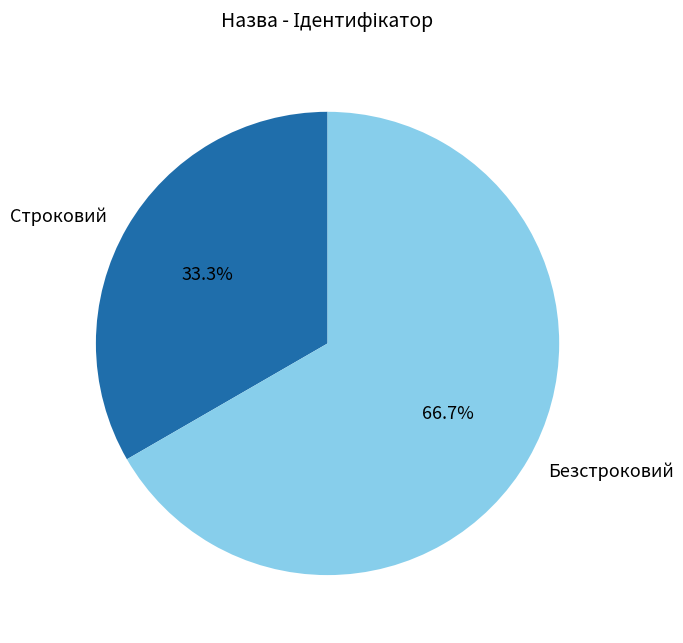

Do Безстроковий and Строковий together represent more than half of the pie?

Yes